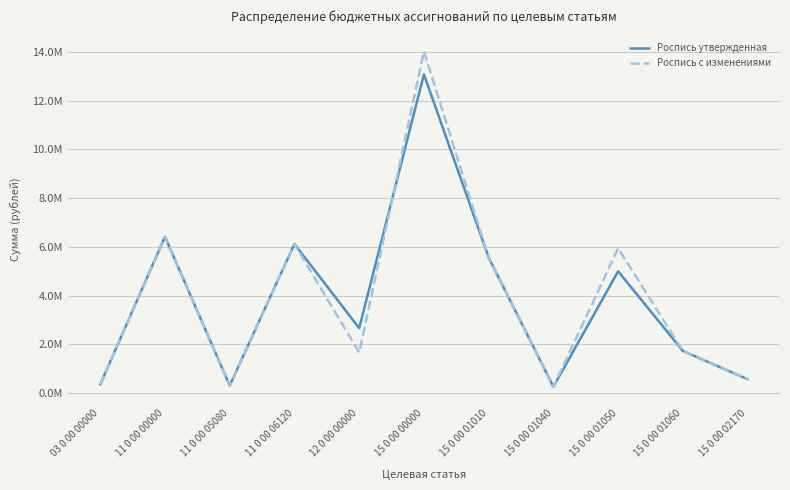

What is the label of the 3rd point from the right?

15 0 00 01050